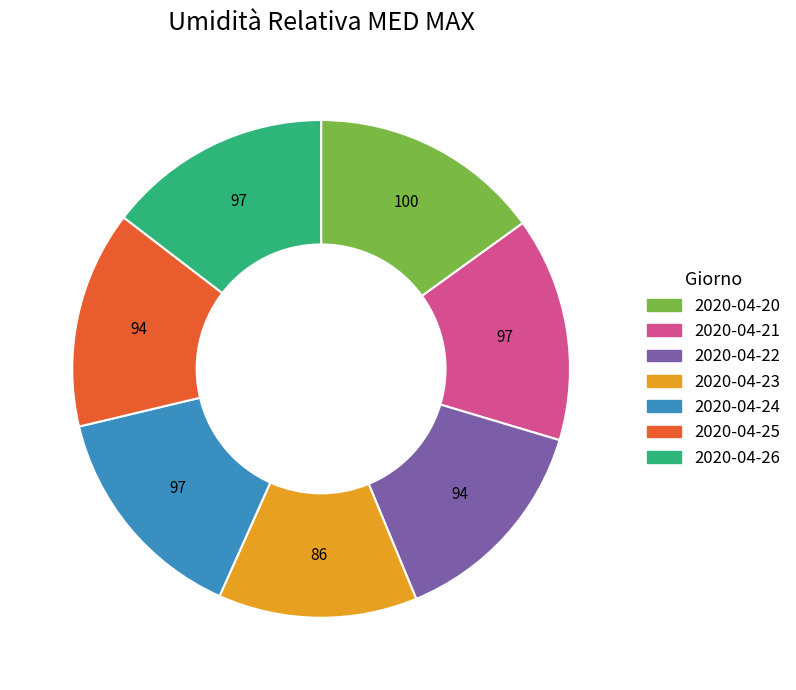

The 2020-04-22 slice represents 29% of the pie. True or false?

False